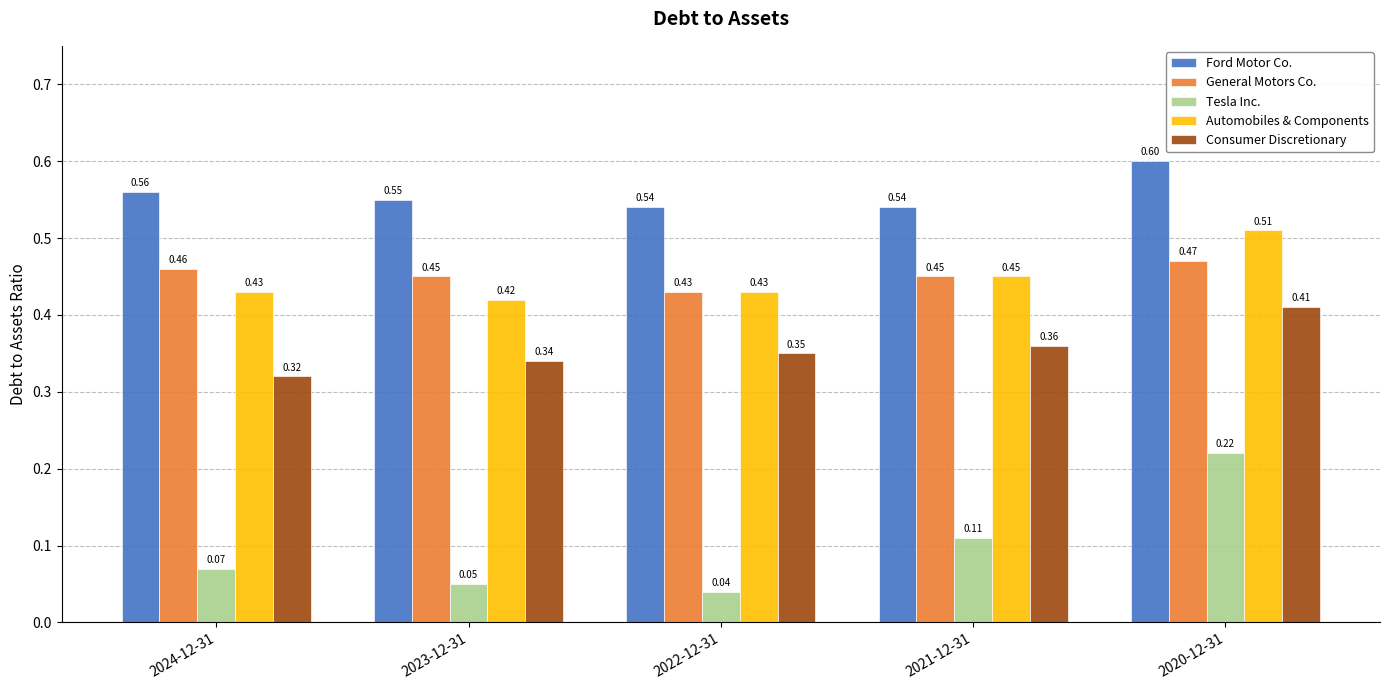

What is the sum of all General Motors Co. values?

2.3